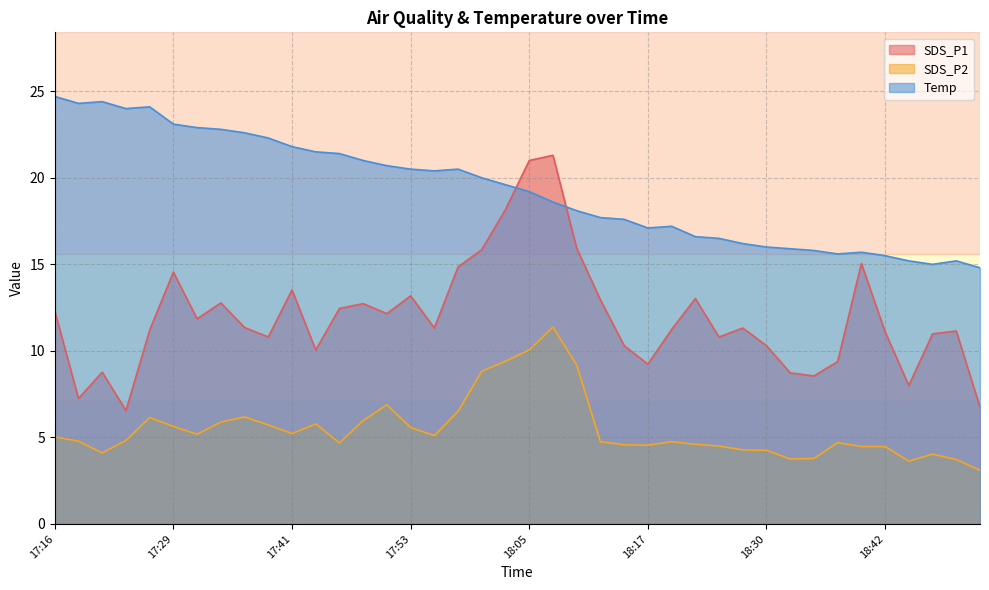

What position from the right is 17:41?

30